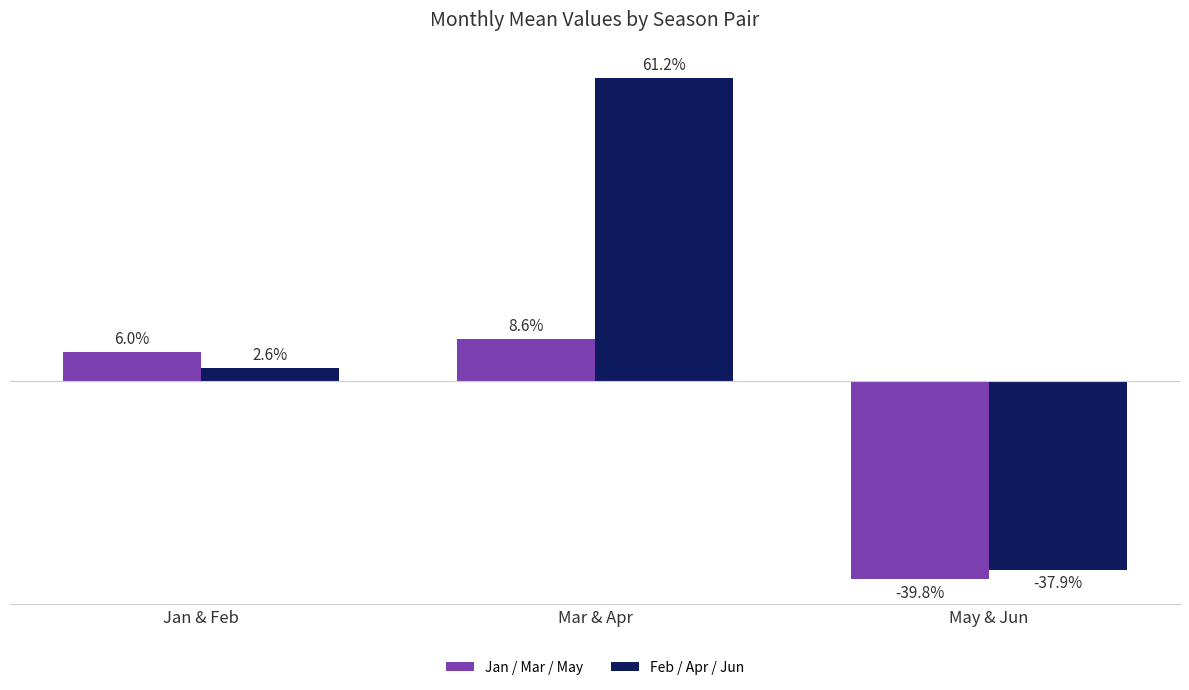

Are the bars horizontal?

No